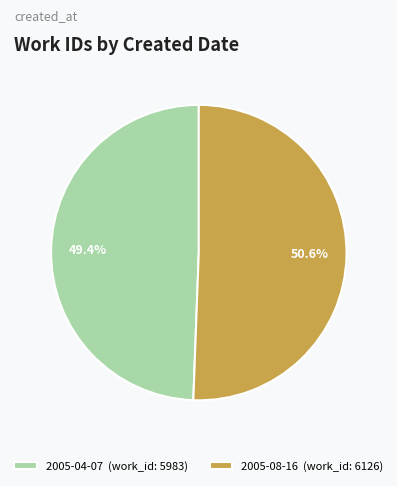

Approximately how many times larger is the value at 2005-08-16 (work_id: 6126) compared to 2005-04-07 (work_id: 5983)?

1.0